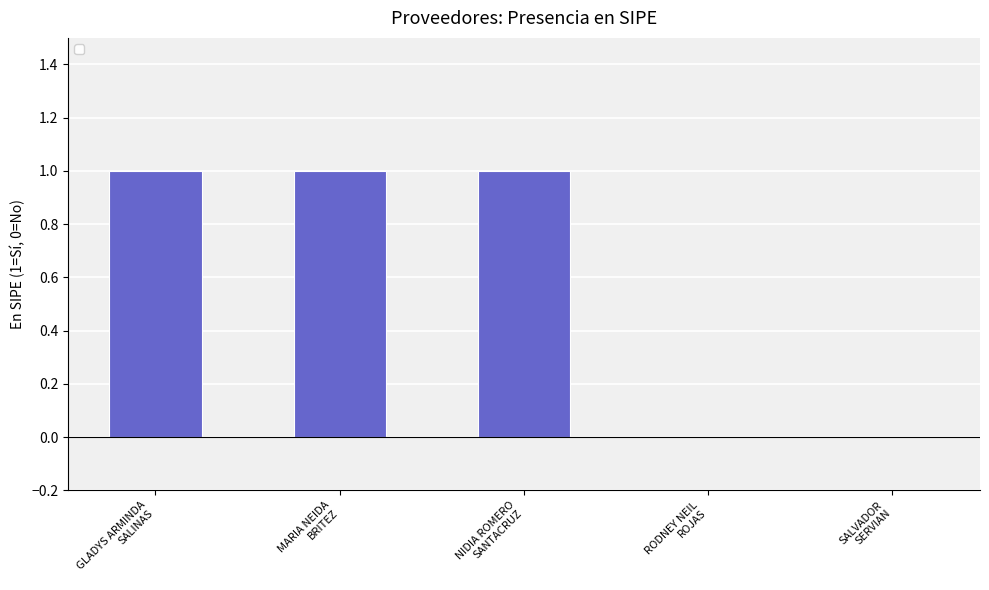

Reading right to left, extract all data points from this chart.

SALVADOR
SERVIAN=0	RODNEY NEIL
ROJAS=0	NIDIA ROMERO
SANTACRUZ=1	MARIA NEIDA
BRITEZ=1	GLADYS ARMINDA
SALINAS=1